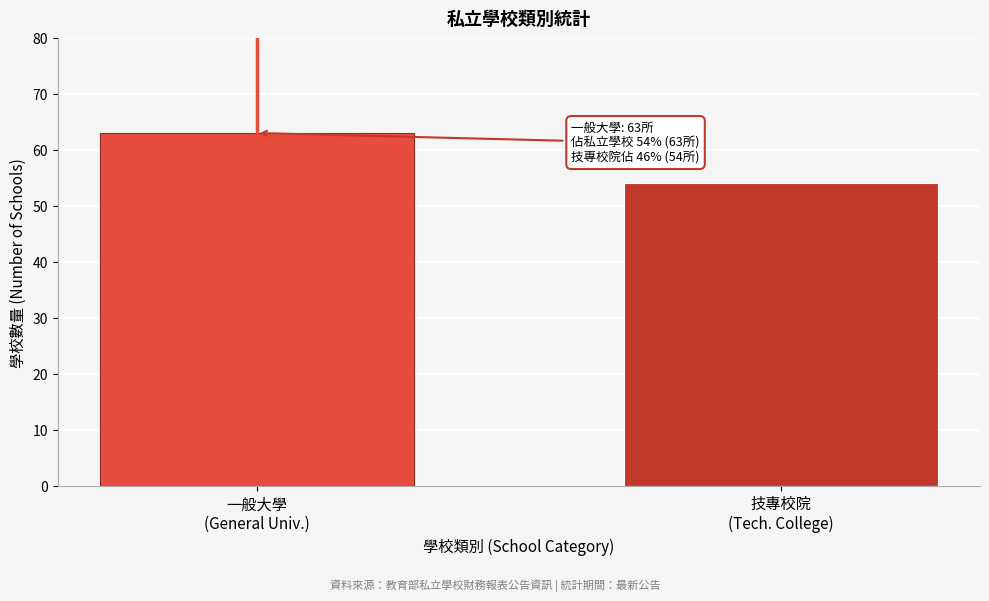

Reading left to right, transcribe all the data shown in this chart.

63	54